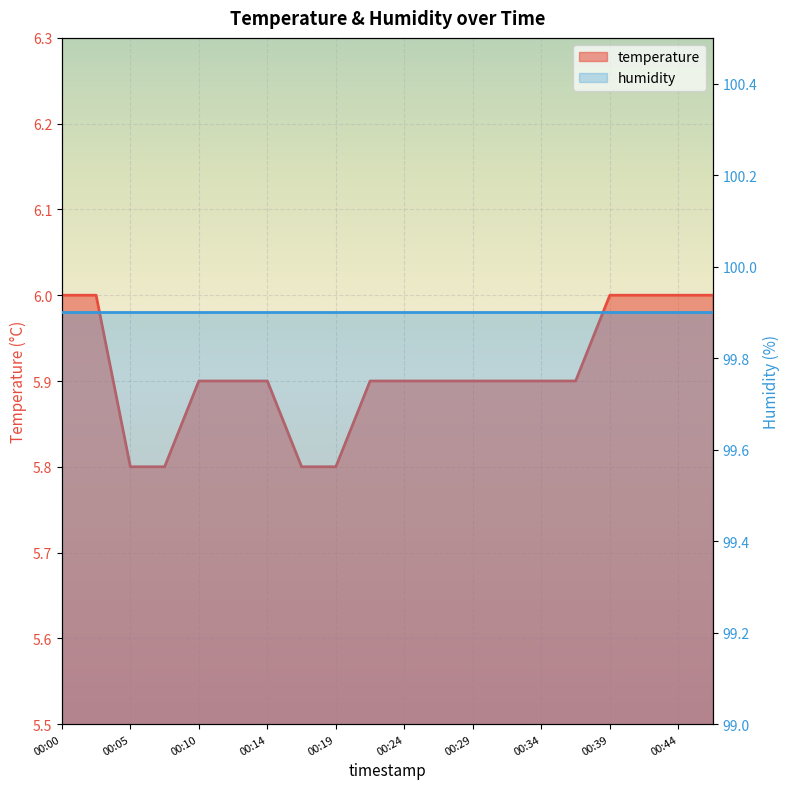

Rank the categories by value from lowest to highest.

00:05, 00:07, 00:17, 00:19, 00:10, 00:12, 00:14, 00:22, 00:24, 00:27, 00:29, 00:32, 00:34, 00:36, 00:00, 00:02, 00:39, 00:41, 00:44, 00:46